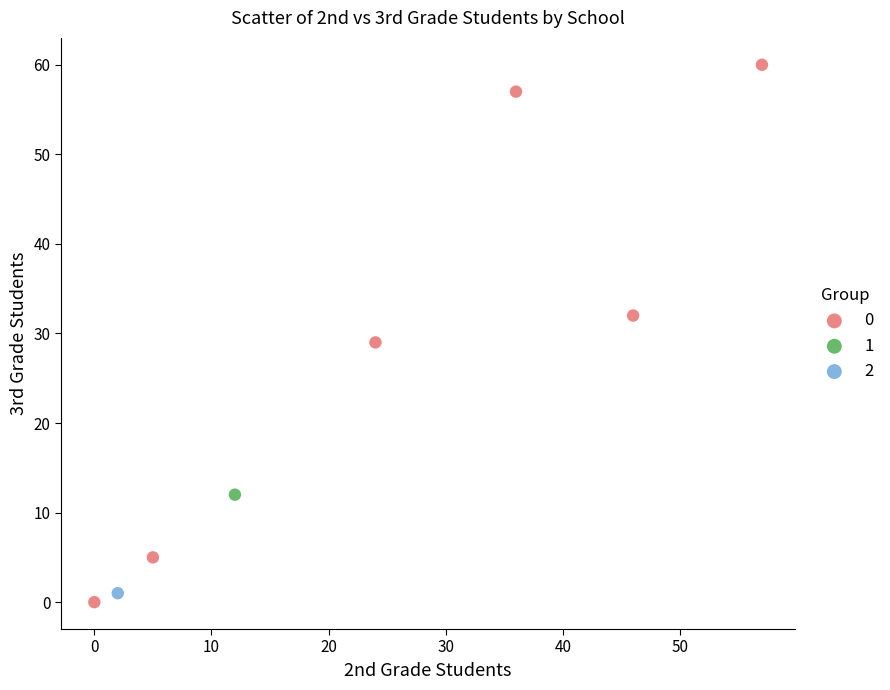

Which series reaches the minimum Y coordinate?

0